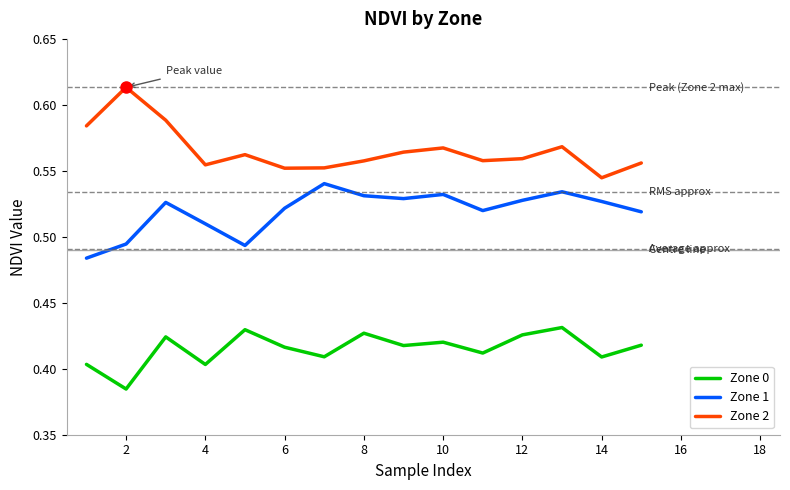

True or false: Zone 2 and Zone 1 intersect in this chart.

False